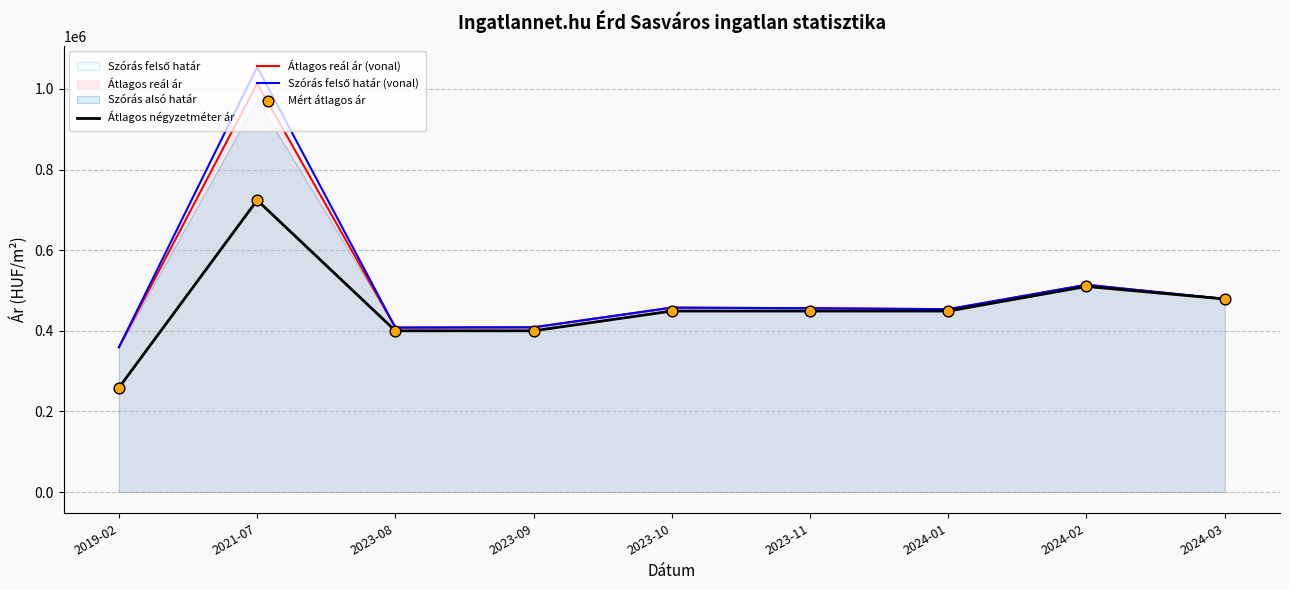

Which series reaches the minimum Y coordinate?

Átlagos négyzetméter ár